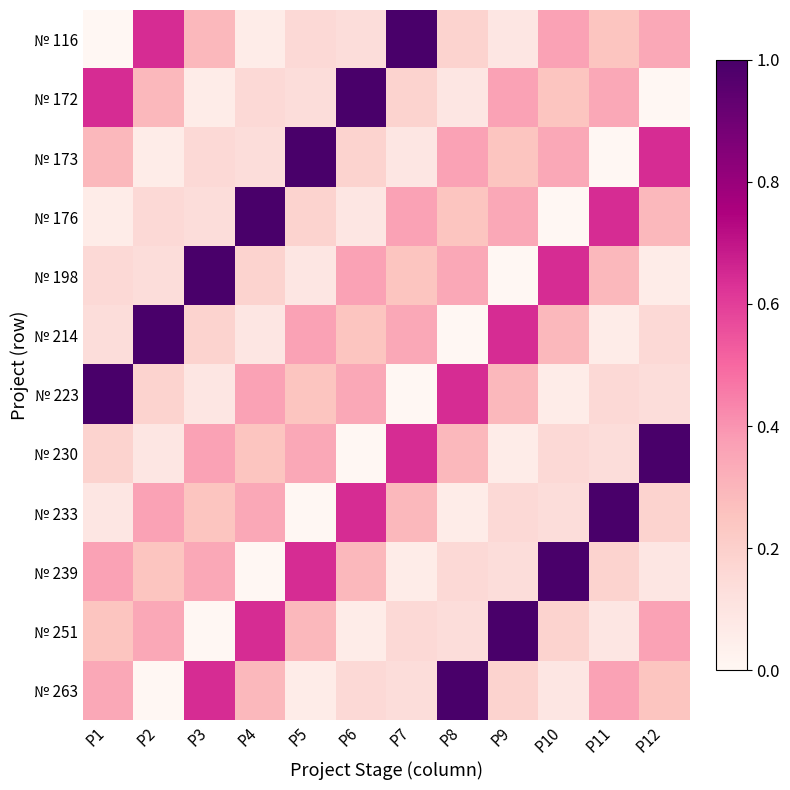

What is the greatest value displayed?

1.0